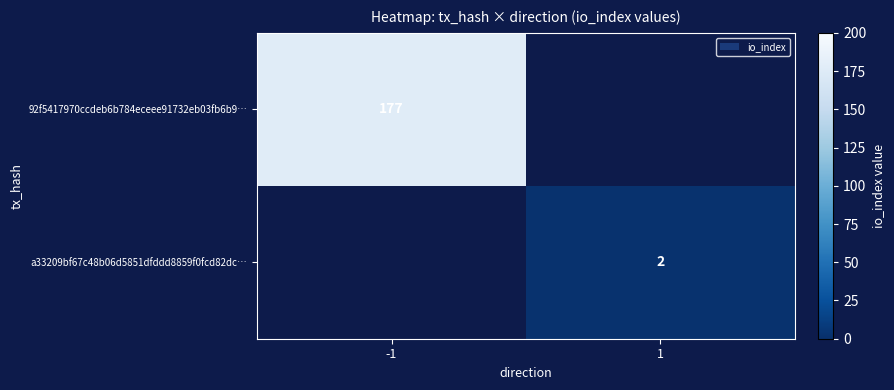

How many distinct data groups are displayed?

2